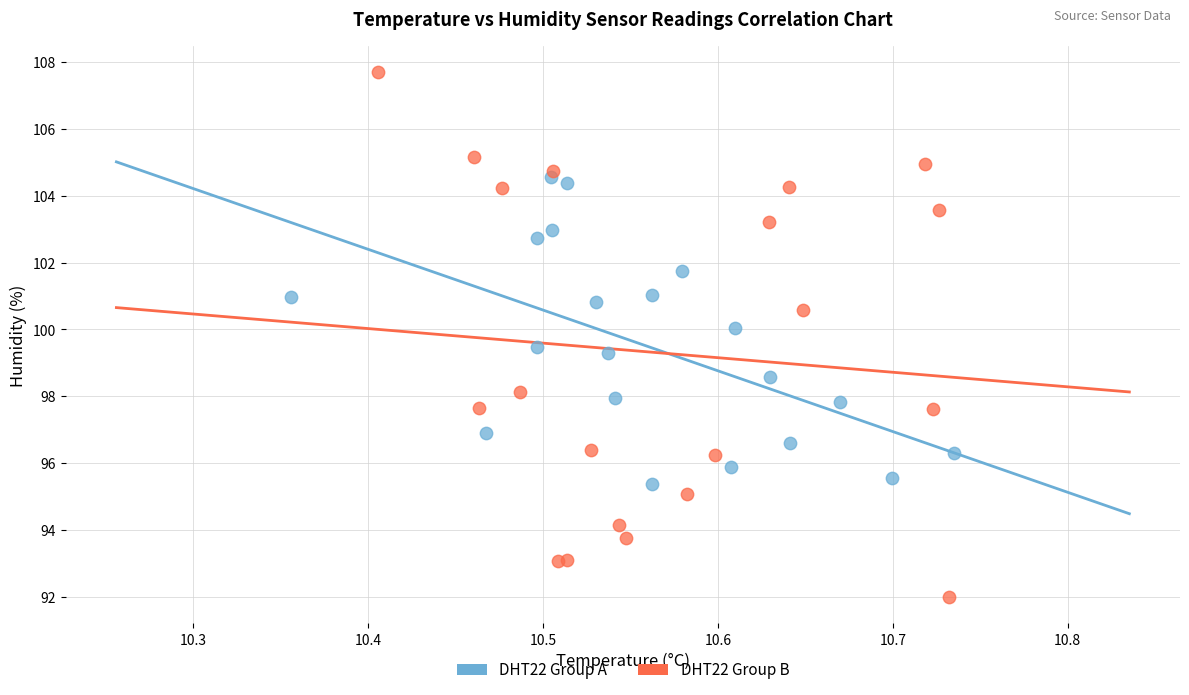

What are all the series names shown in the legend?

DHT22 Group A, DHT22 Group B